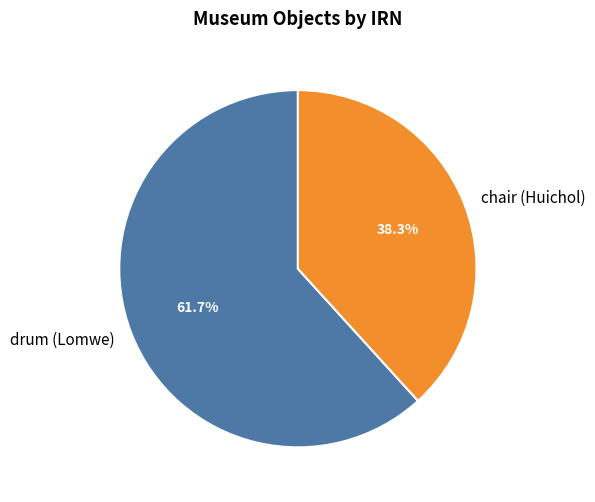

Is the sum of chair (Huichol) and drum (Lomwe) greater than half?

Yes